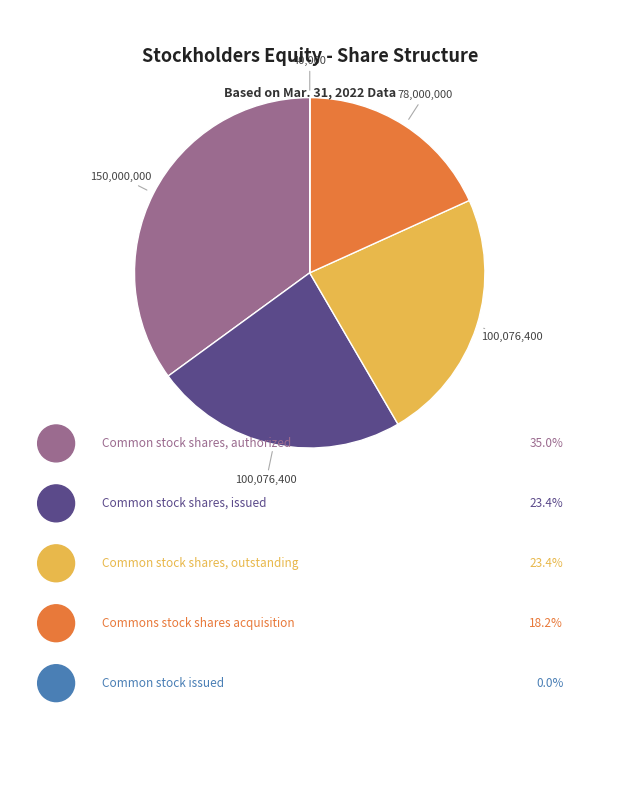

Does any single category account for the majority?

No